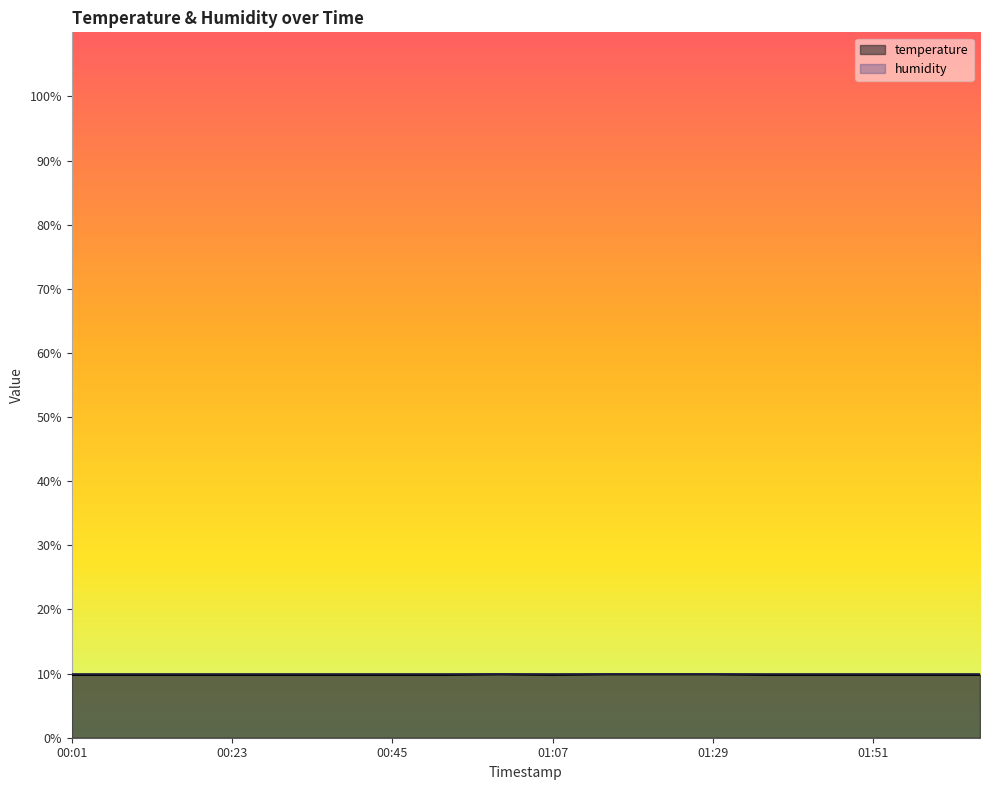

What is the difference between the second highest and minimum values?

0.1